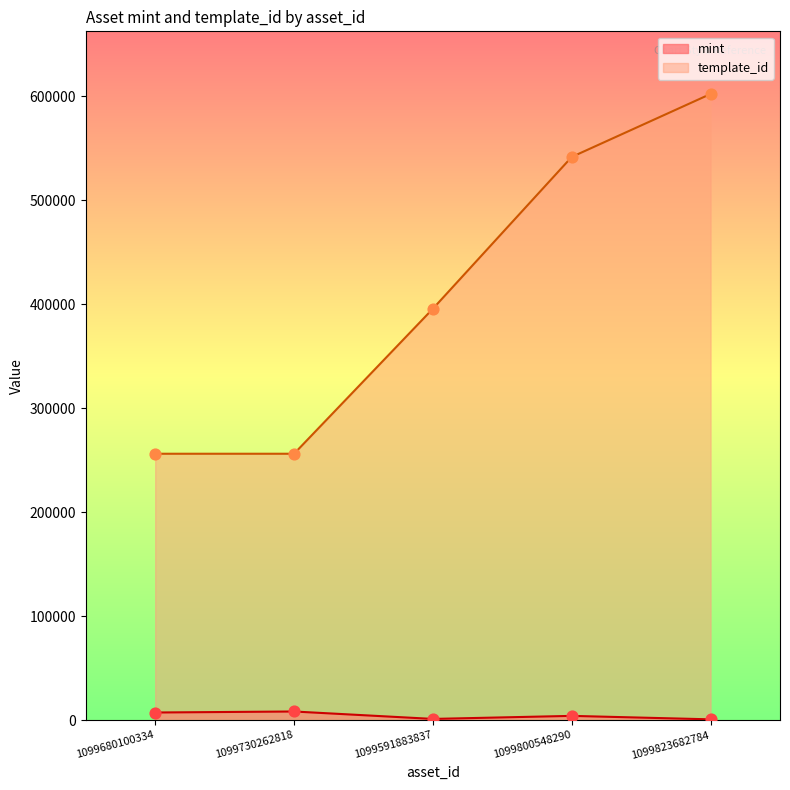

At how many categories does at least one series exceed 579246?

1